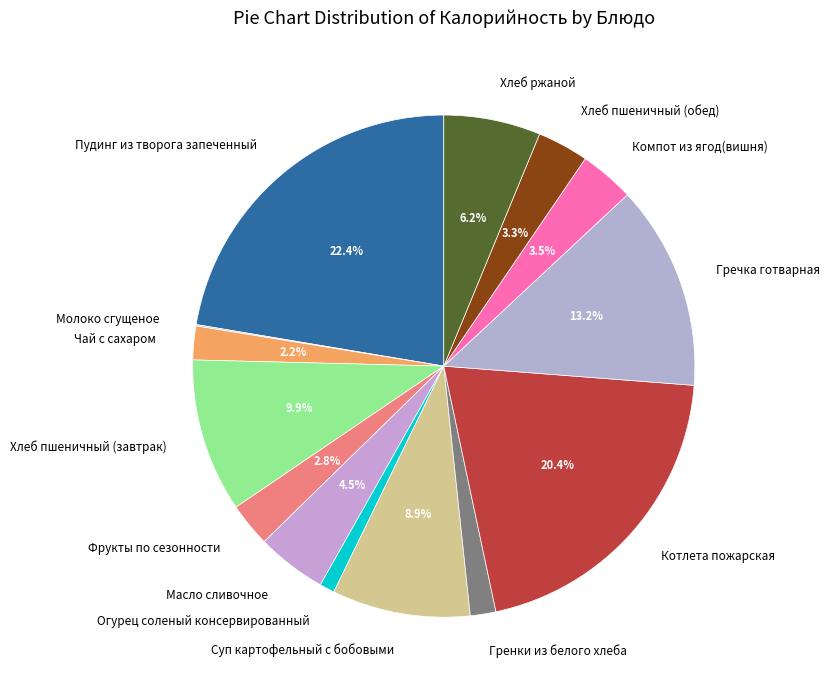

Which has a higher value, Масло сливочное or Чай с сахаром?

Масло сливочное